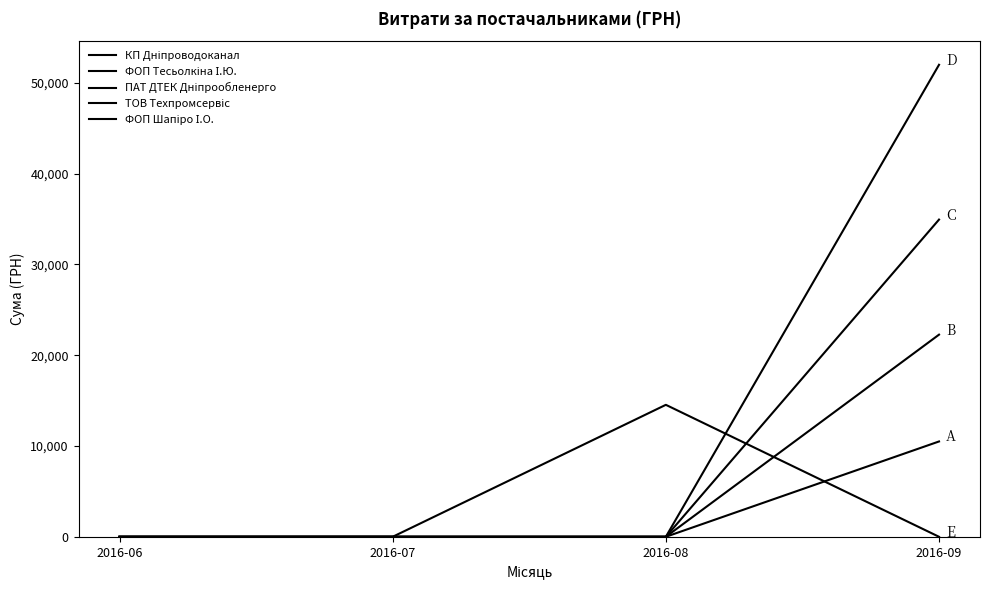

Which series has the largest range (max minus min)?

ТОВ Техпромсервіс